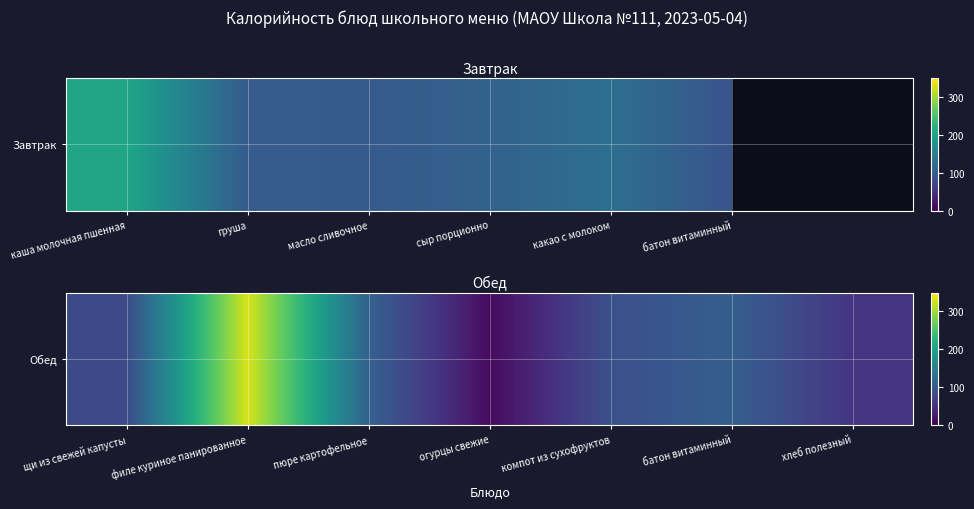

What is the smallest value displayed?

10